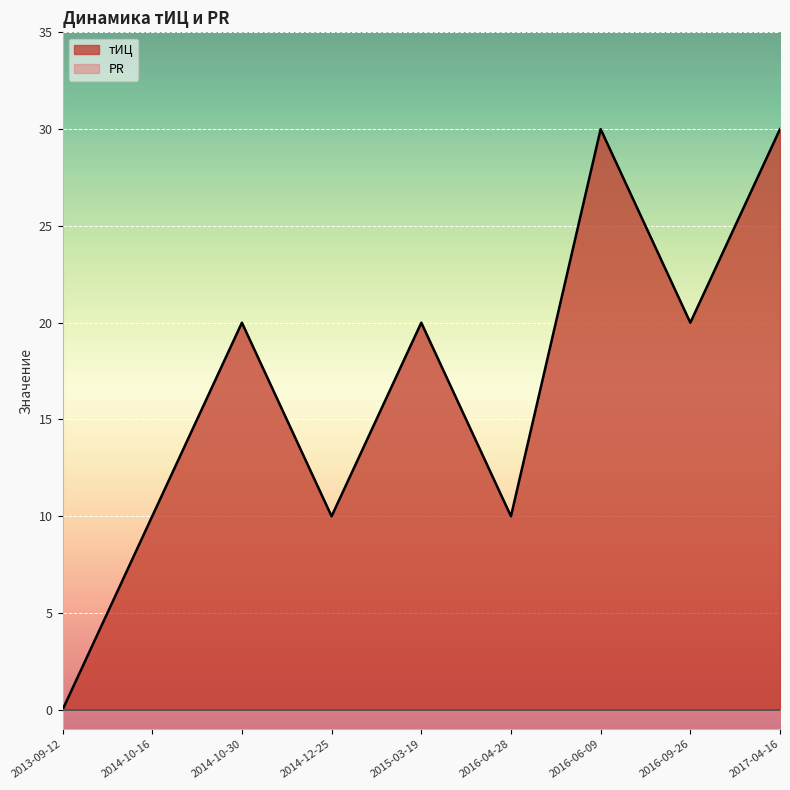

What is the sum of all values?

150